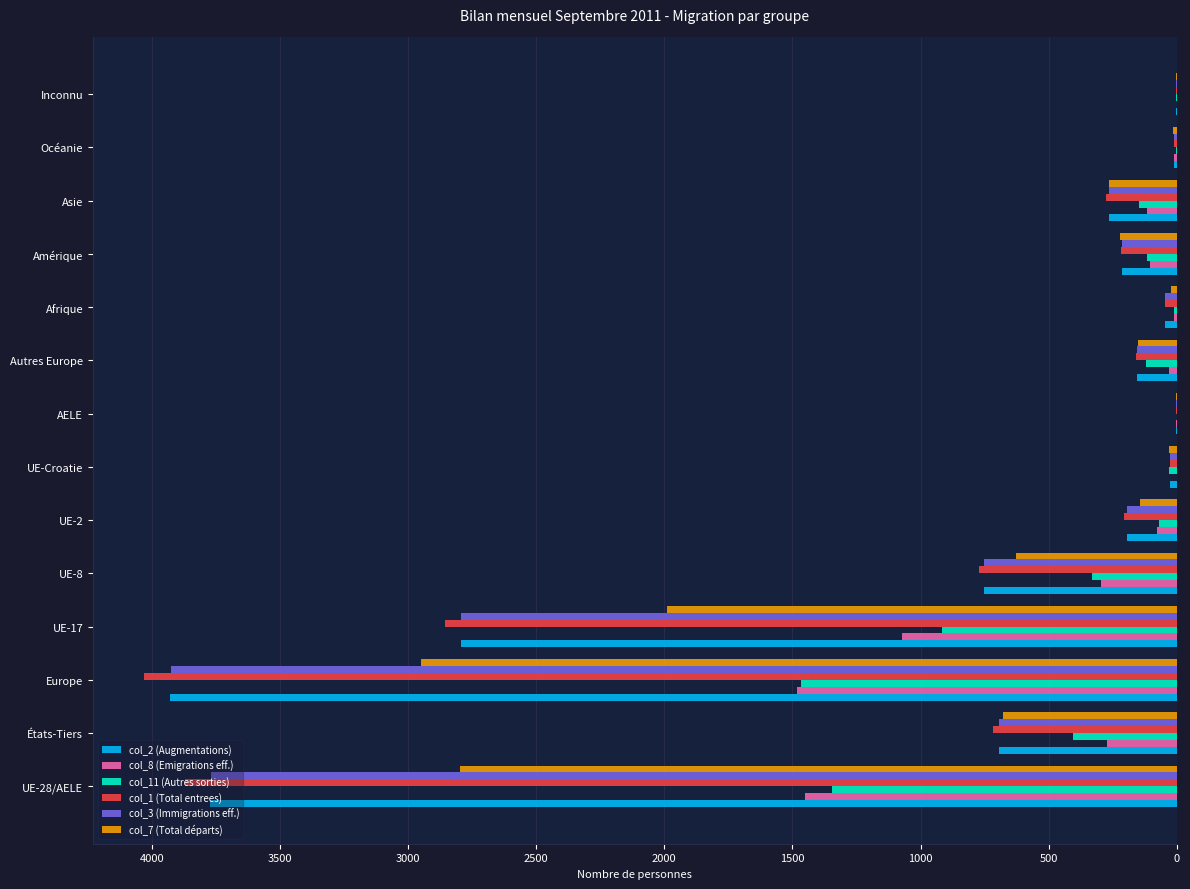

Is the value of col_3 (Immigrations eff.) at Inconnu greater than the value of col_2 (Augmentations) at Europe?

No